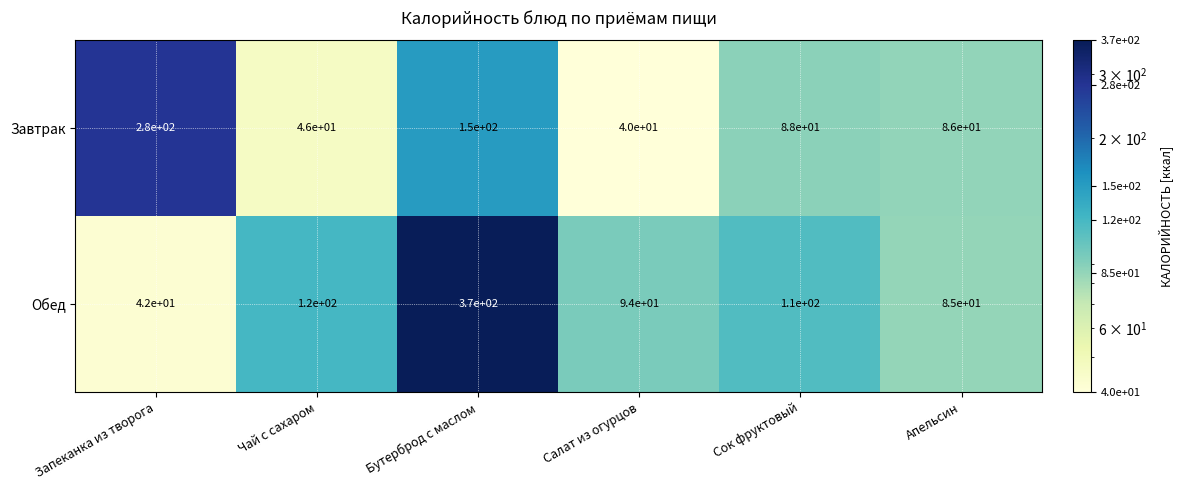

What is the difference between the maximum and minimum values in the Завтрак series?

240